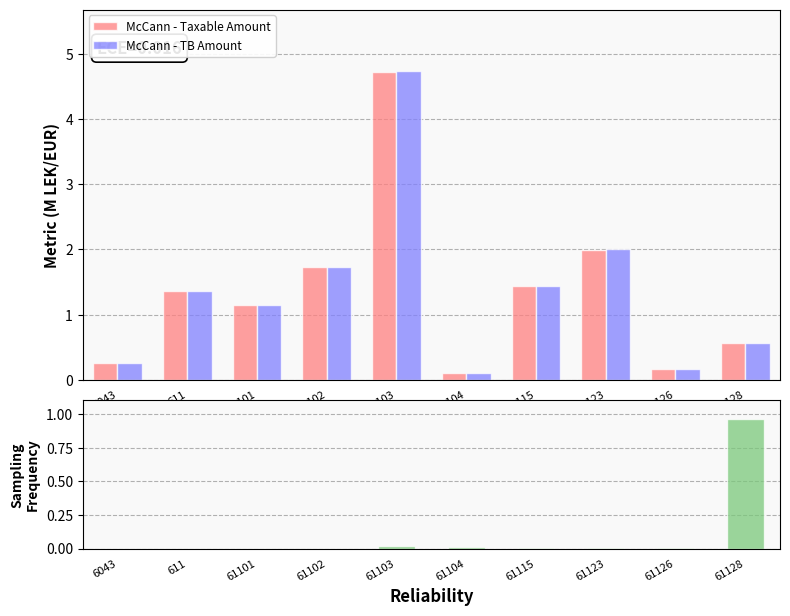

Which series changed the most between 611 and 61101?

McCann - Taxable Amount